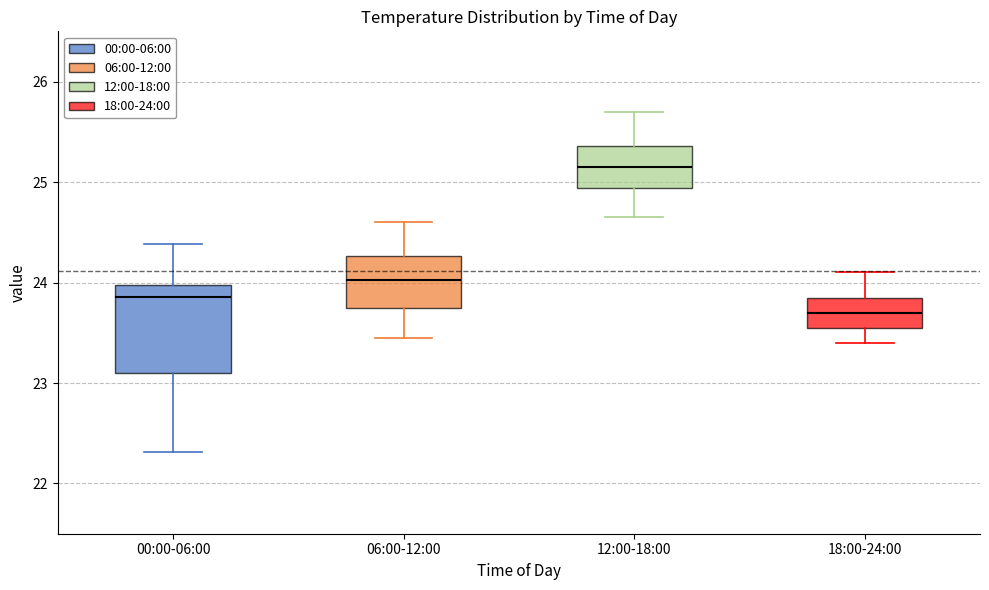

Where does the upper whisker of the box for 00:00-06:00 end on the y-axis? The values are not printed on the chart, so give them approximately, as read against the axis.

24.4